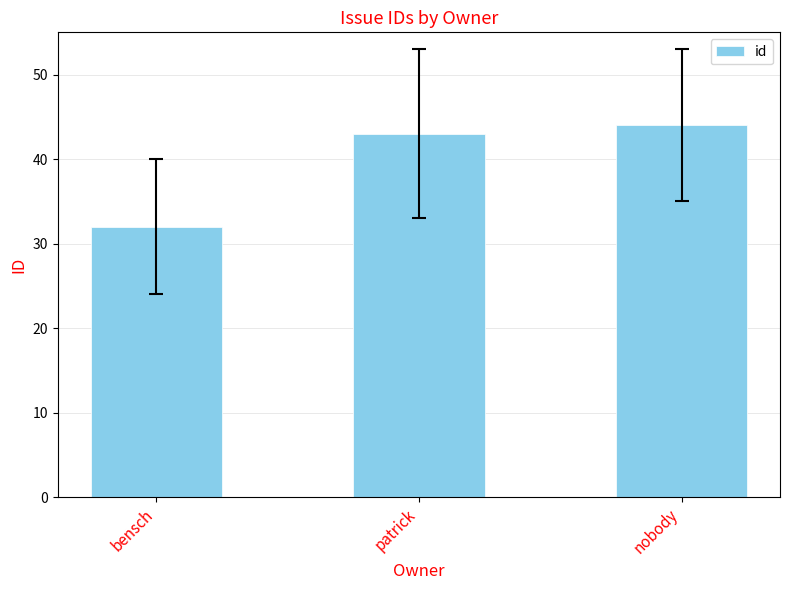

Which has a higher value, nobody or patrick?

nobody